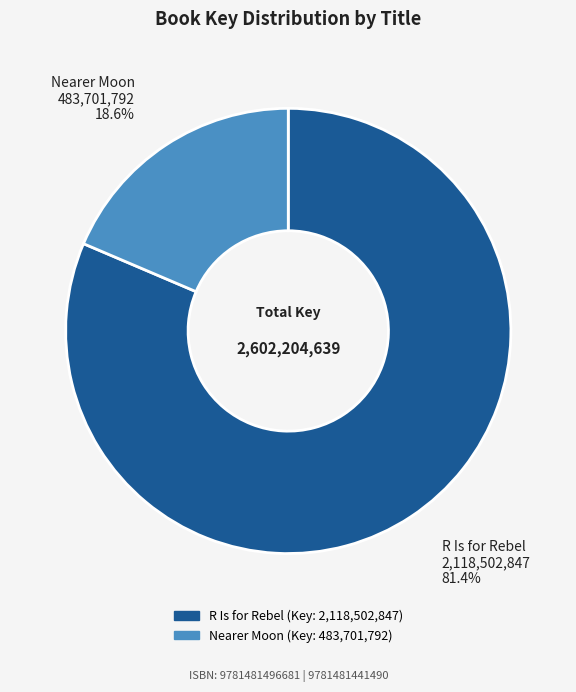

Approximately how many times larger is the value at R Is for Rebel compared to Nearer Moon?

4.4